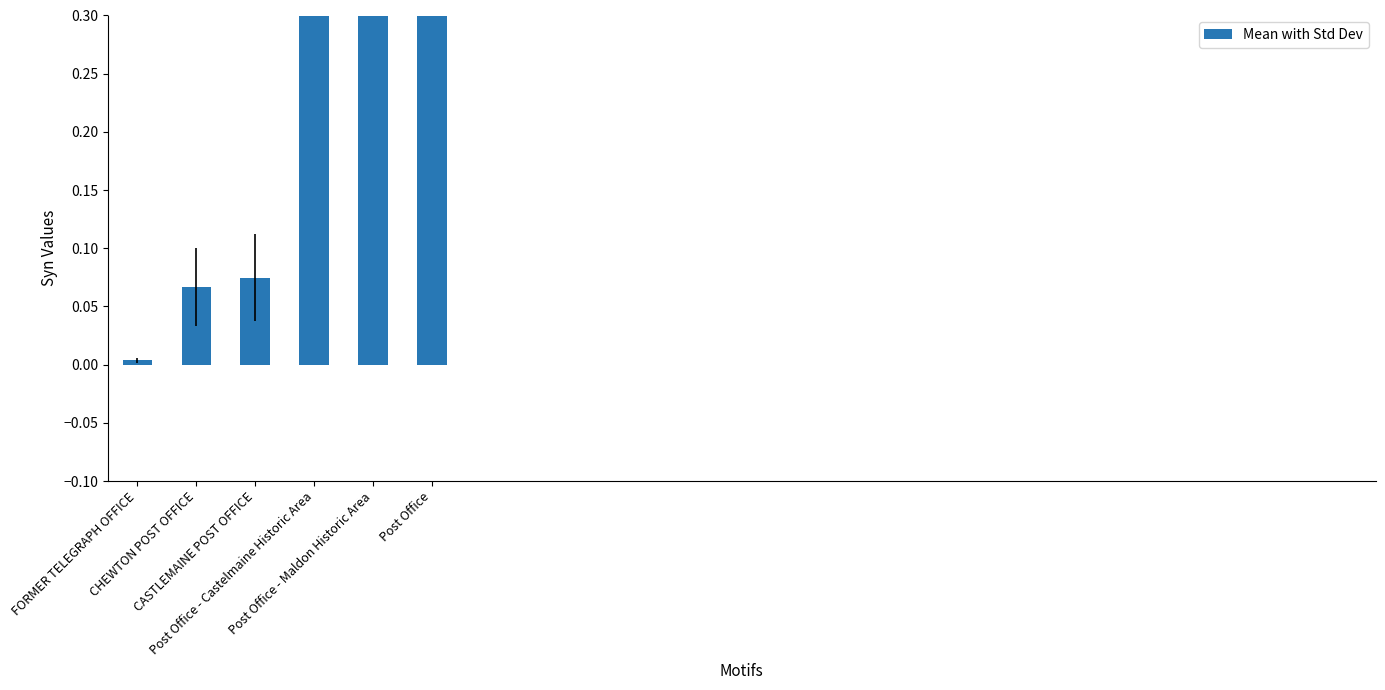

What is the change in value from FORMER TELEGRAPH OFFICE to CHEWTON POST OFFICE?

+0.1